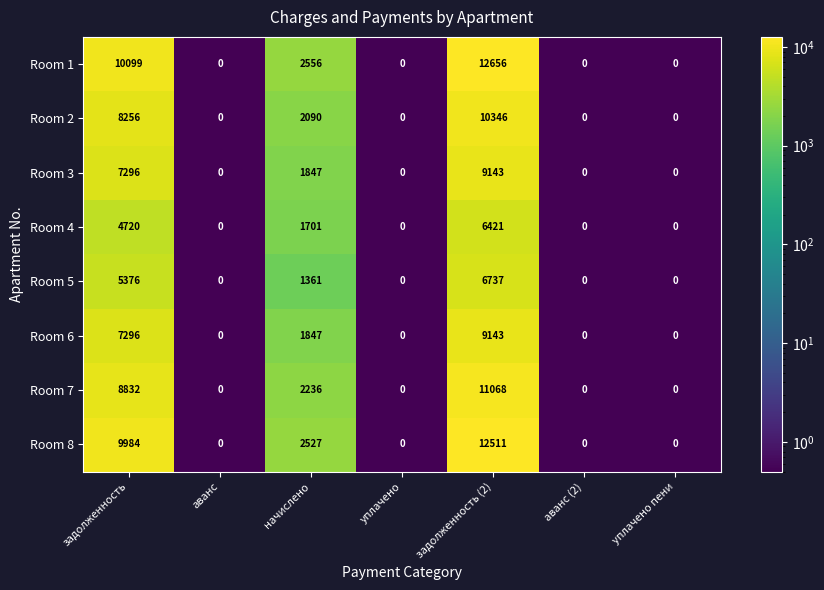

What is the total value across all series at задолженность (2)?

78025